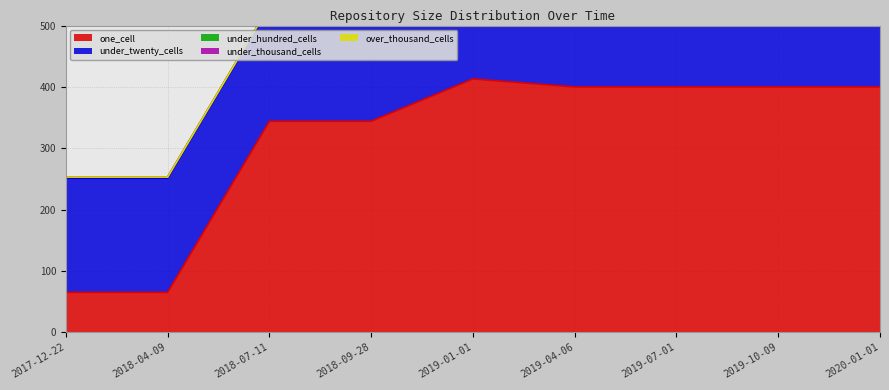

At which category is the sum across all series the highest?

2019-04-06